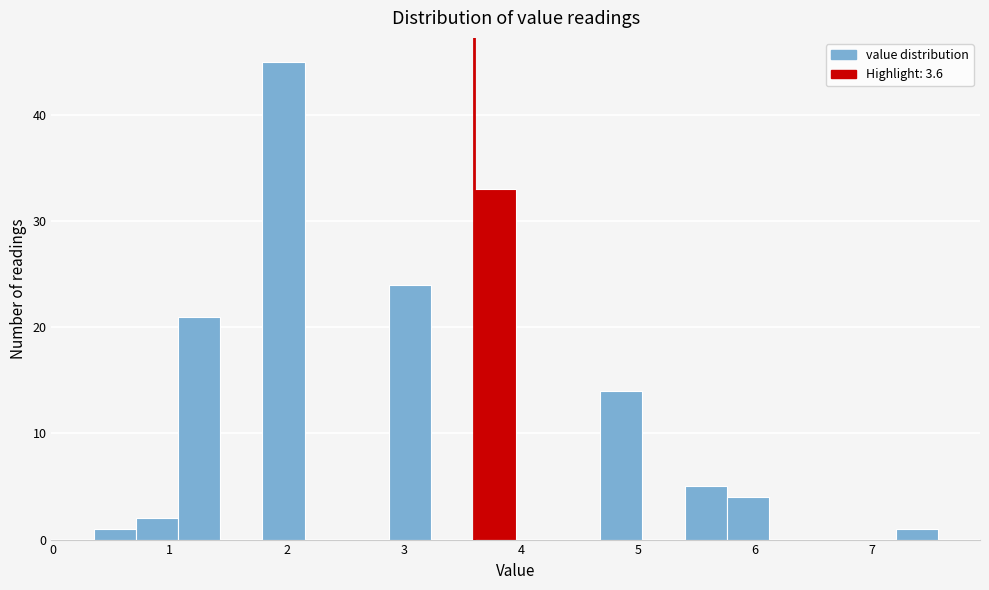

Around what value on the x-axis is the tallest bar? Give the approximate position of its centre, as read against the axis.

2.0